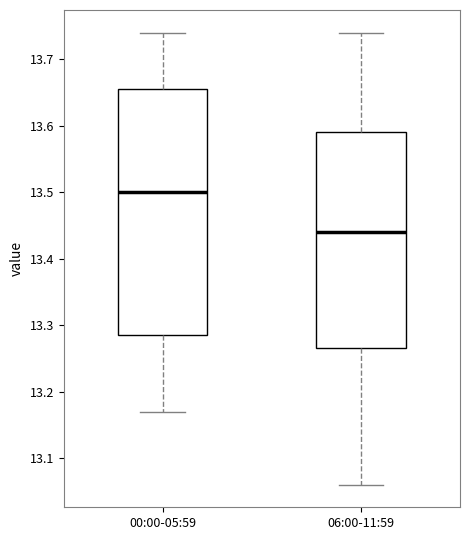

Which box has the highest median line?

00:00-05:59